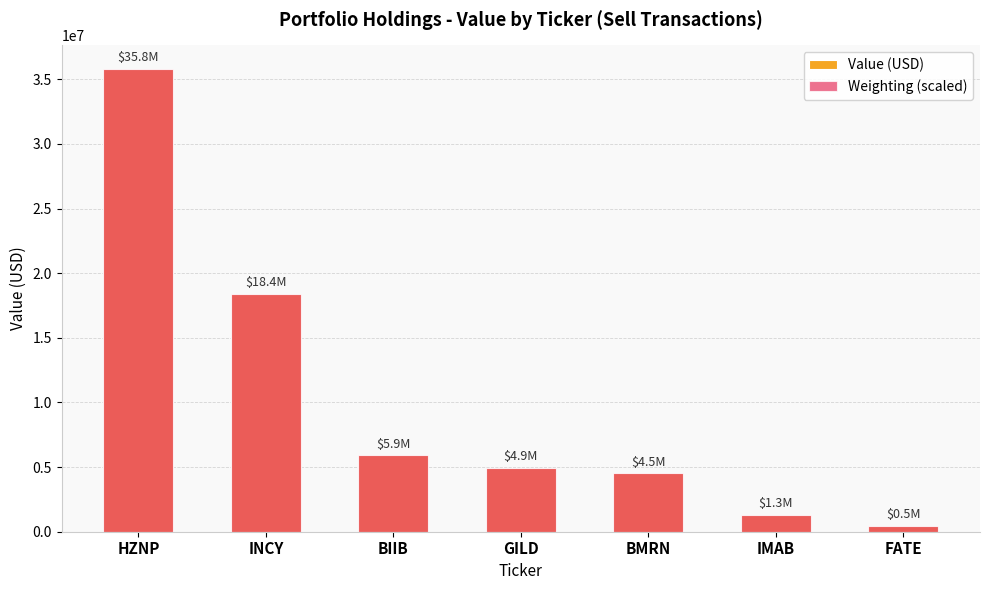

At which category does the chart reach its peak across all series?

HZNP